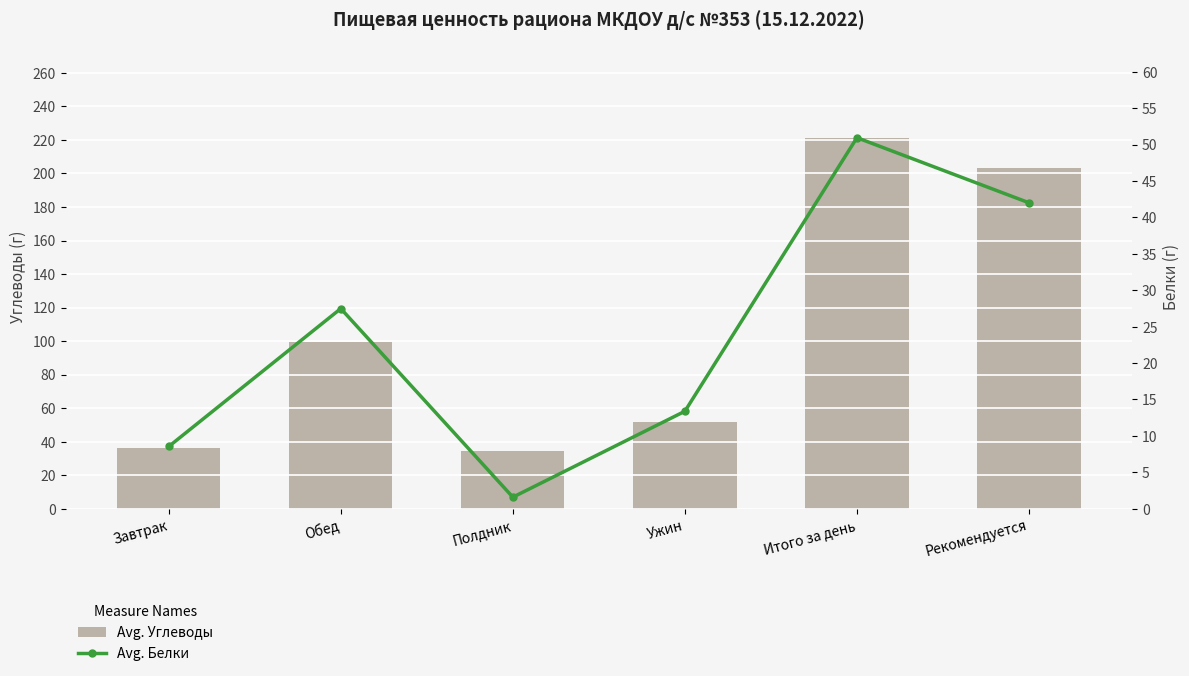

What is the average value of the Avg. Углеводы series?

107.6